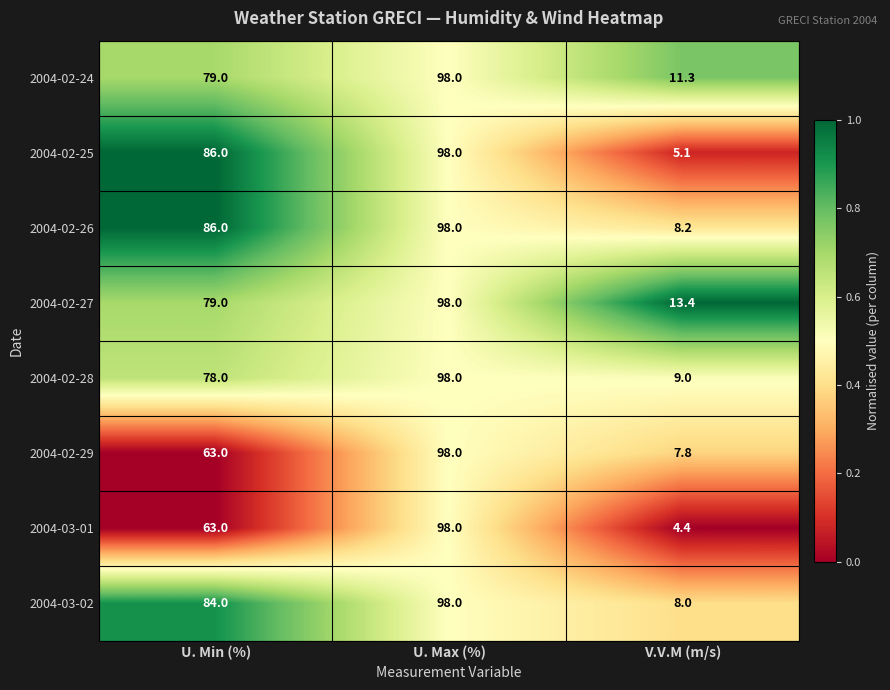

What is the total value across all series at V.V.M (m/s)?

67.2